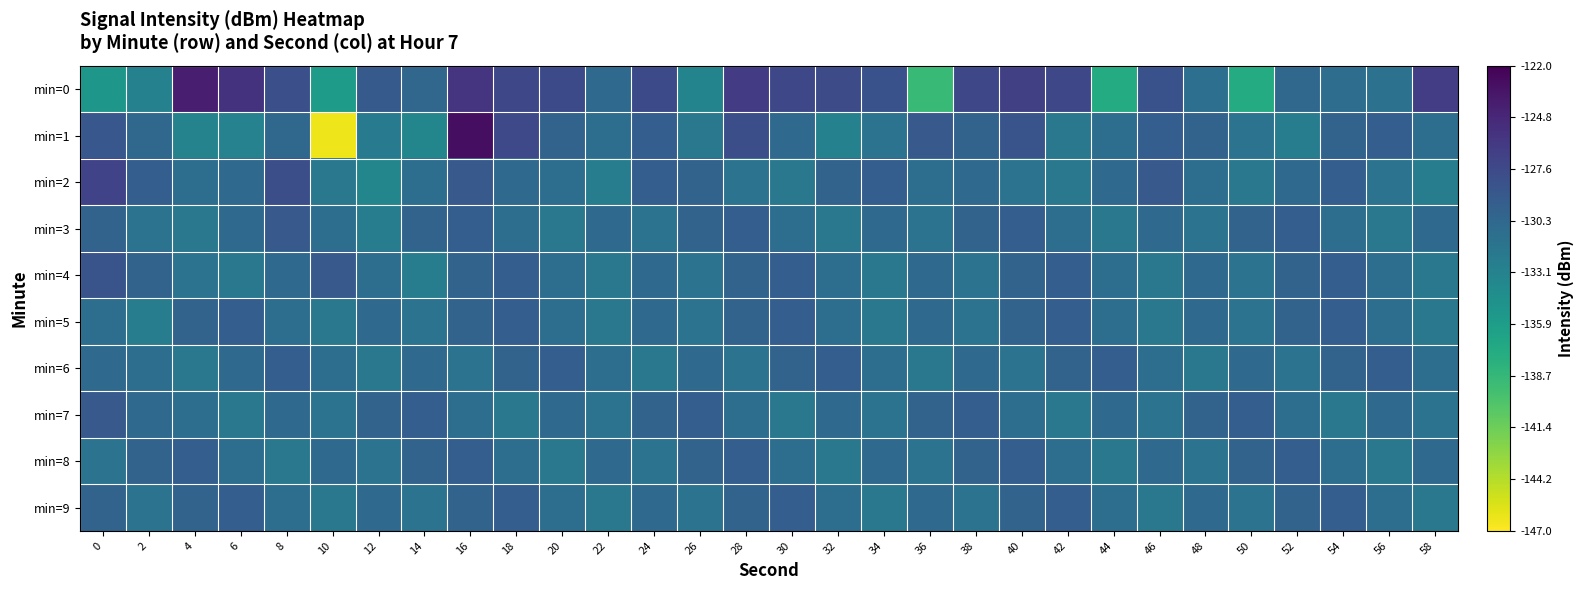

At which category does the chart reach its peak across all series?

16